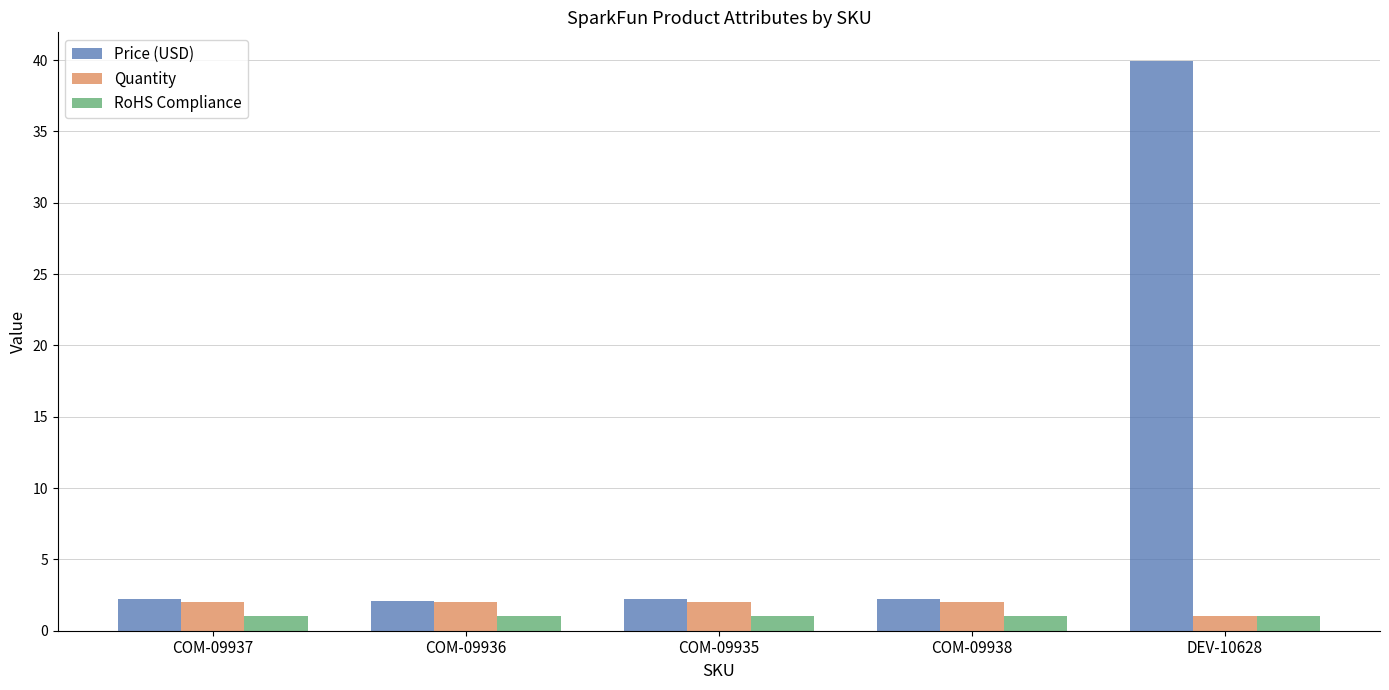

Which series has the largest range (max minus min)?

Price (USD)